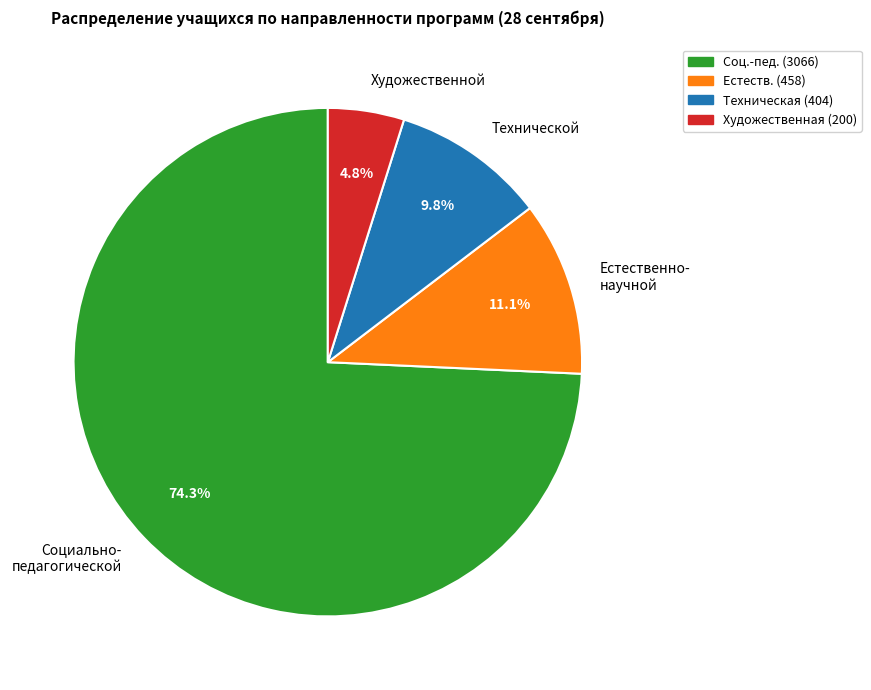

Combined, what portion of the pie is Социально- педагогической and Технической?

84.1%